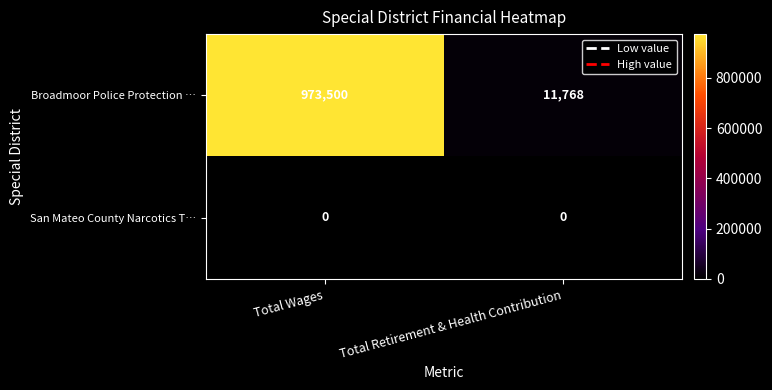

Is it true that San Mateo County Narcotics T… equals 0 at Total Retirement & Health Contribution?

True